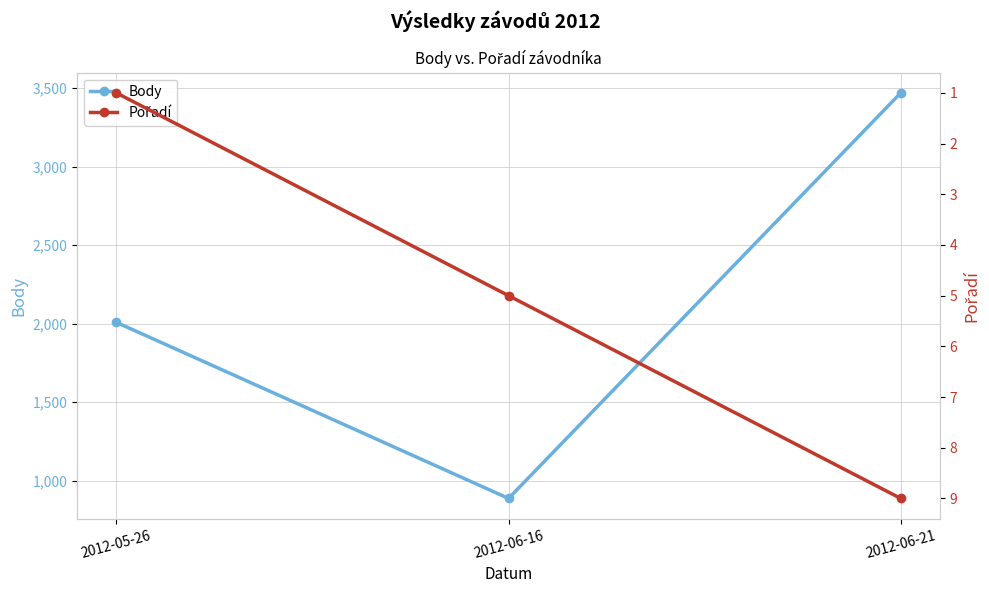

How many lines are shown in the chart?

2